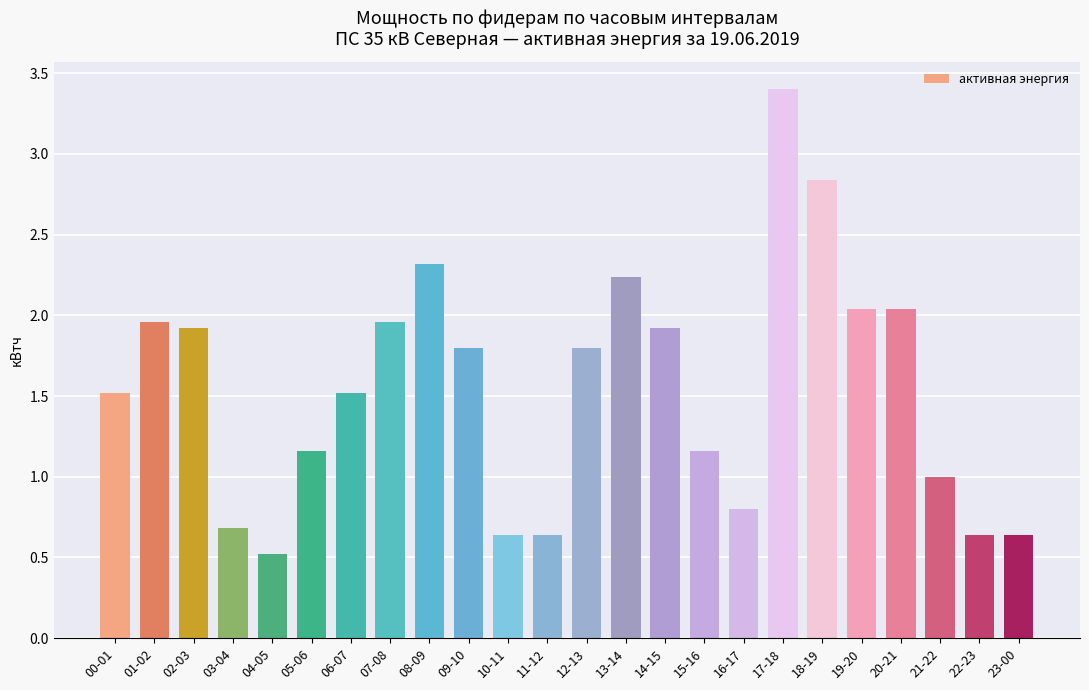

True or false: the data shows 0.2 at 04-05.

False